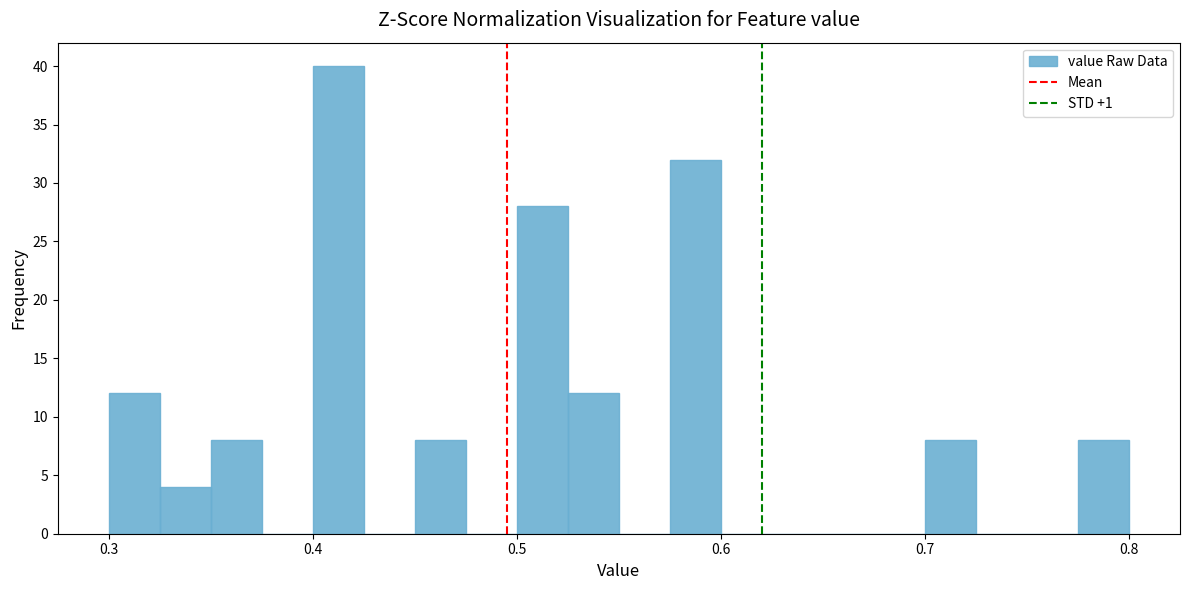

Read against the x-axis, roughly where is the centre of the tallest bar?

0.41